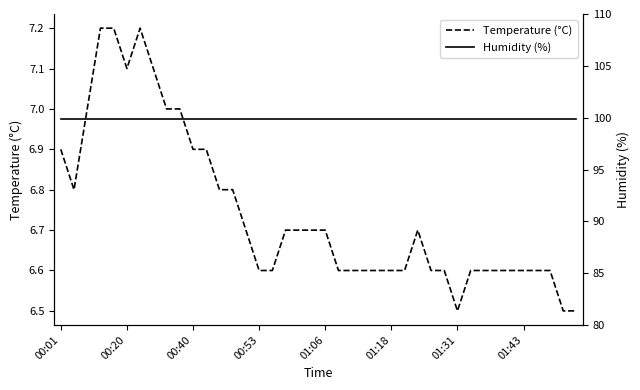

True or false: Temperature (°C) and Humidity (%) intersect in this chart.

False